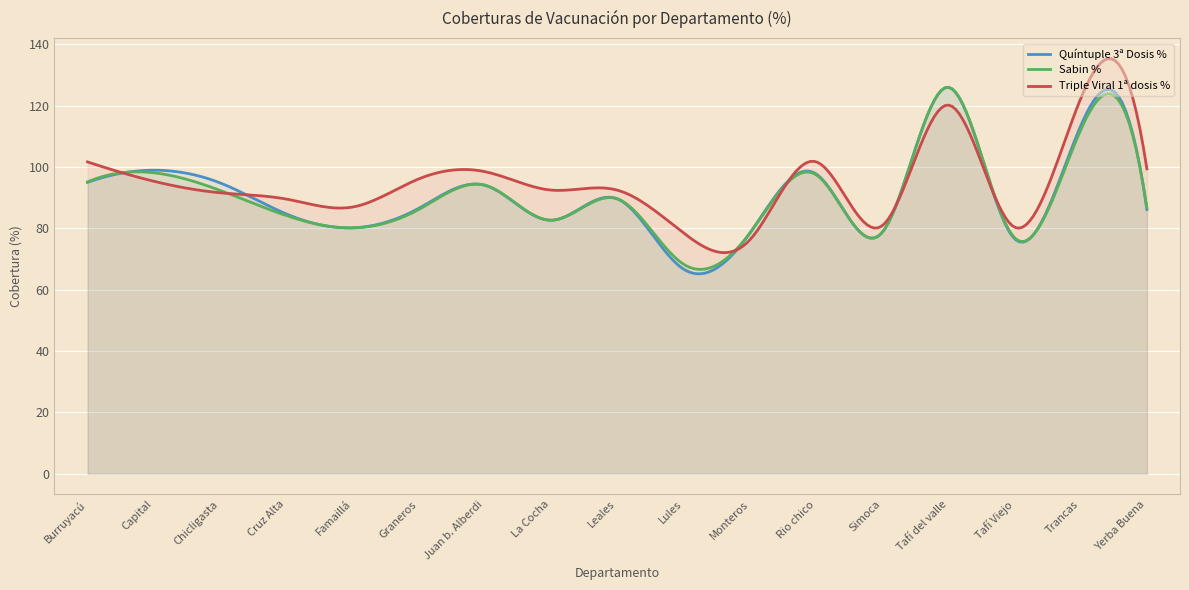

At how many categories does at least one series exceed 80?

15